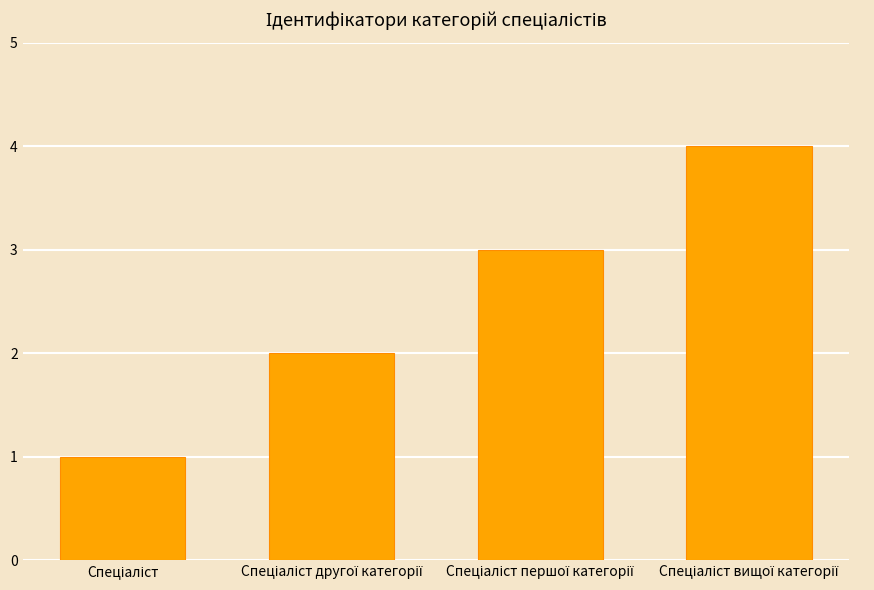

What is the difference between the maximum and minimum values?

3